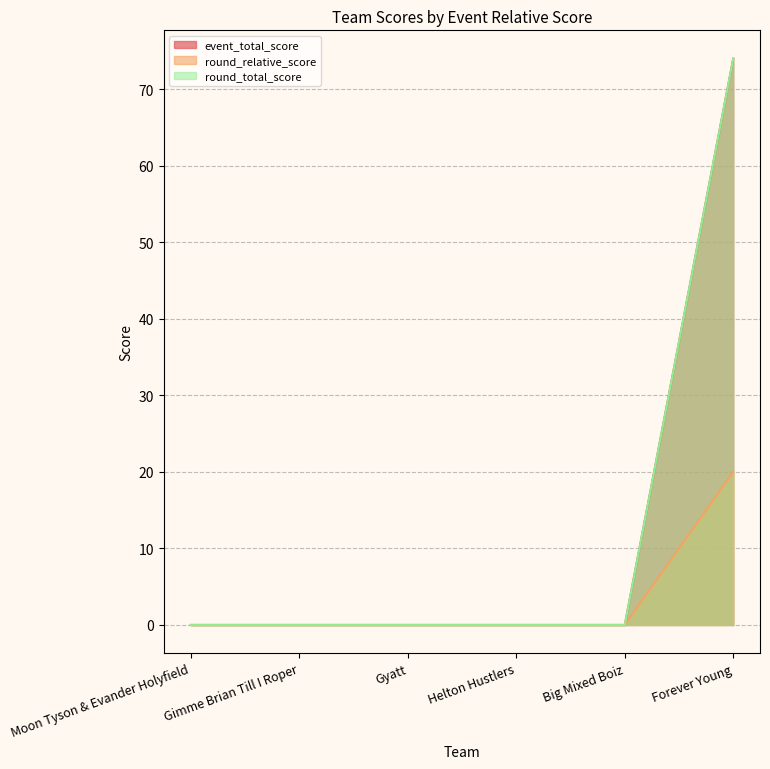

Does the chart have visible grid lines?

Yes